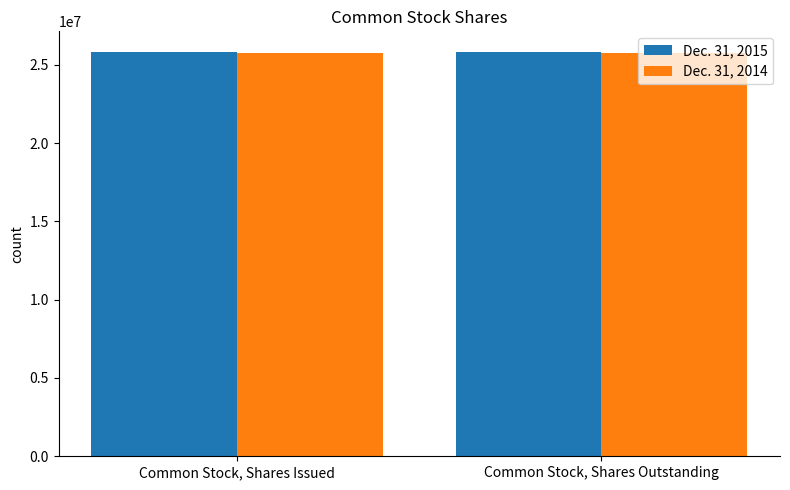

Are the bars grouped side by side (vs. stacked)?

Yes